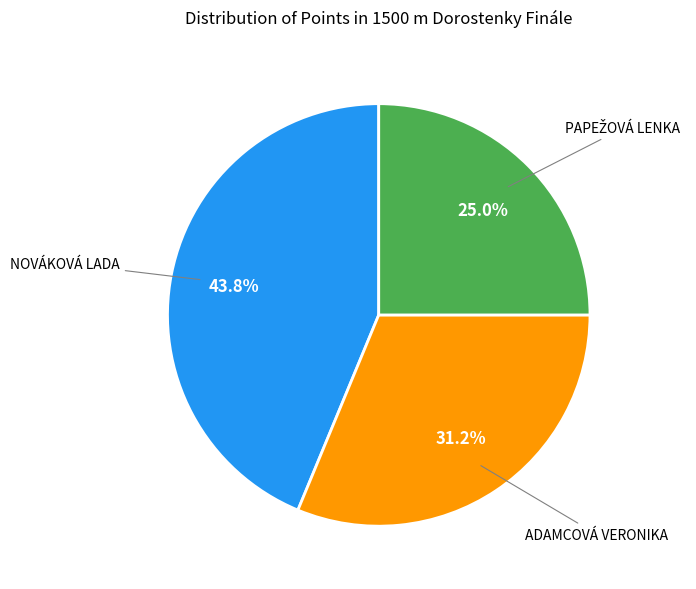

Is there any slice that represents more than half of the pie?

No